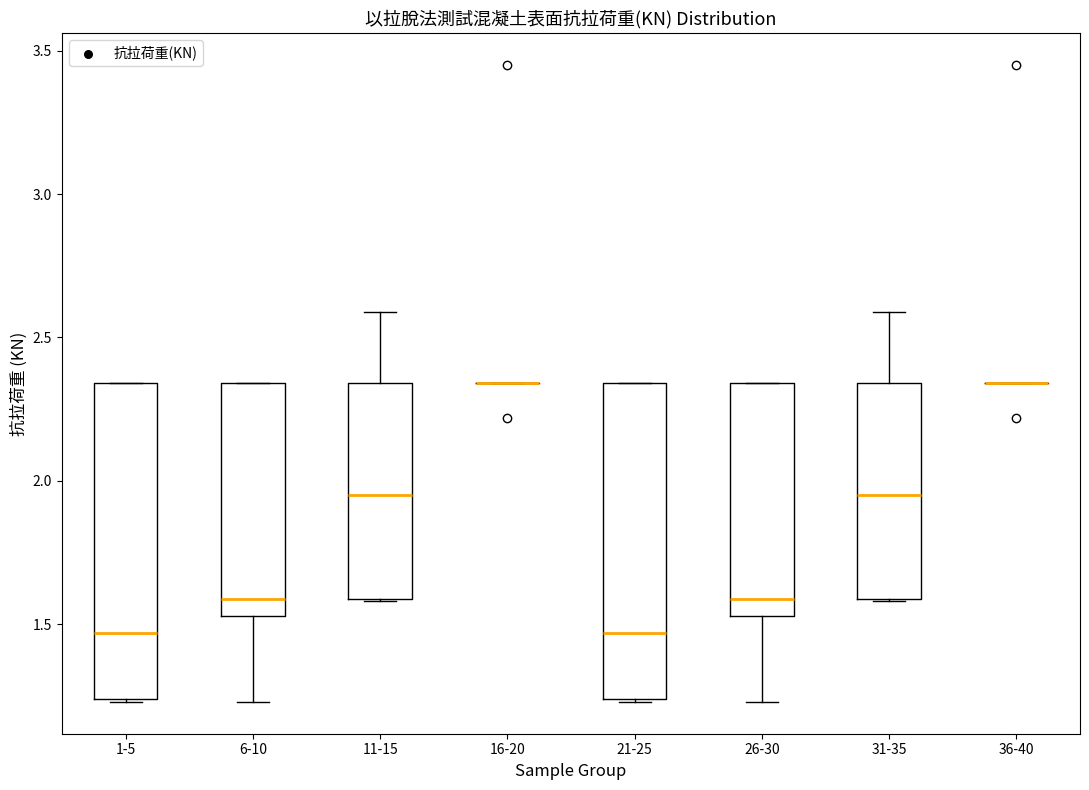

Reading left to right, read every box against the y-axis: the position of its median line, the range the box covers, and the ends of its whiskers. The values are not printed on the chart, so give them approximately, as read against the axis.

1-5: median 1.45, box 1.25 to 2.35, whiskers 1.25 to 2.35
6-10: median 1.60, box 1.55 to 2.35, whiskers 1.25 to 2.35
11-15: median 1.95, box 1.60 to 2.35, whiskers 1.60 to 2.60
16-20: box collapsed to a line at 2.35, whiskers 2.35 to 2.35
21-25: median 1.45, box 1.25 to 2.35, whiskers 1.25 to 2.35
26-30: median 1.60, box 1.55 to 2.35, whiskers 1.25 to 2.35
31-35: median 1.95, box 1.60 to 2.35, whiskers 1.60 to 2.60
36-40: box collapsed to a line at 2.35, whiskers 2.35 to 2.35